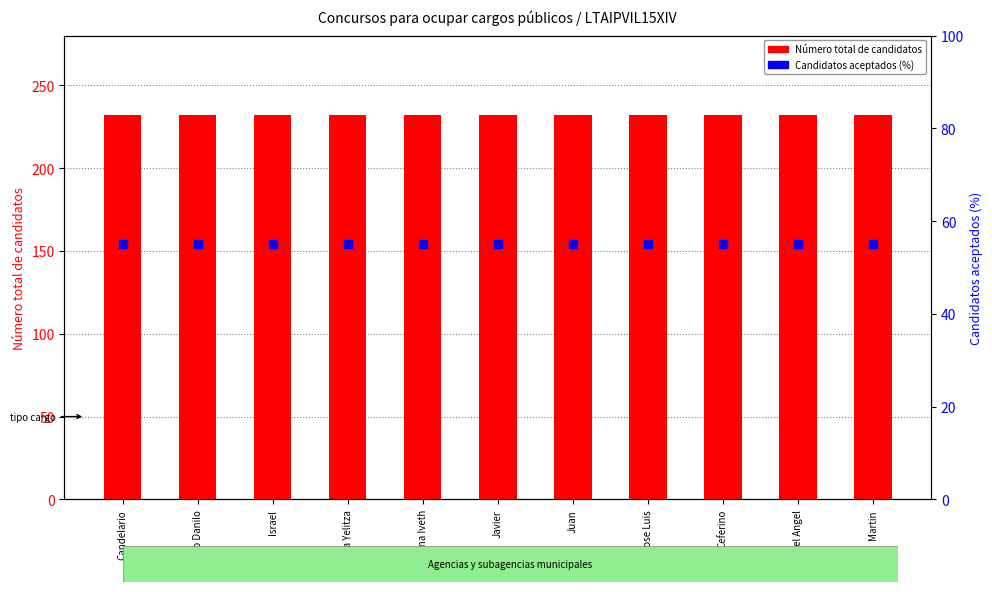

Is the value of Número total de candidatos at Ceferino greater than the value of Candidatos aceptados (%) at Candelario?

Yes